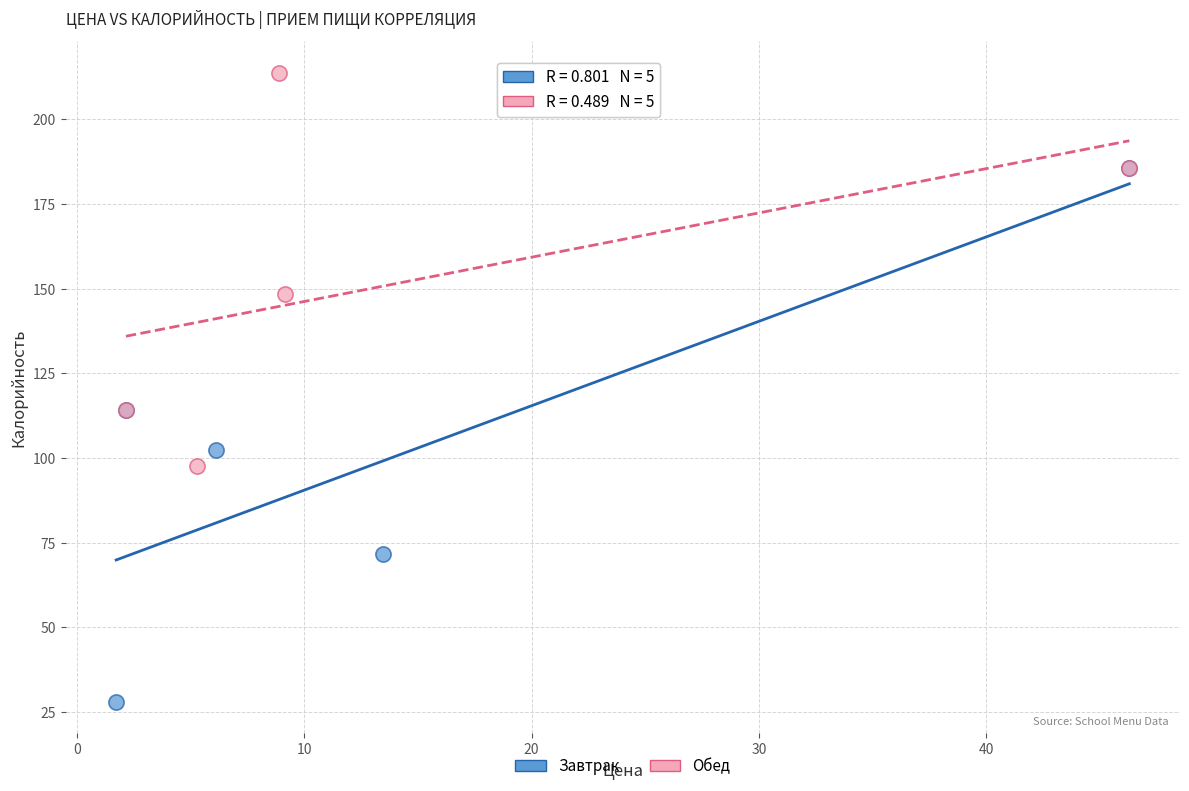

Which series reaches the maximum Y coordinate?

Обед